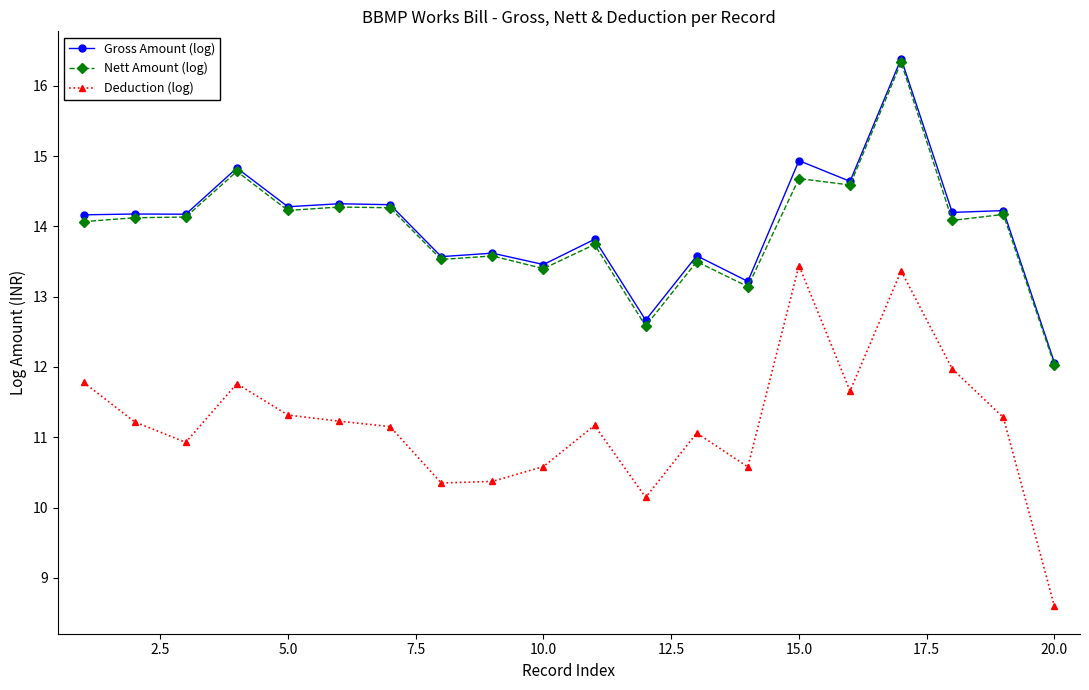

What is the difference between the second highest and second lowest values in the Nett Amount (log) series?

2.2